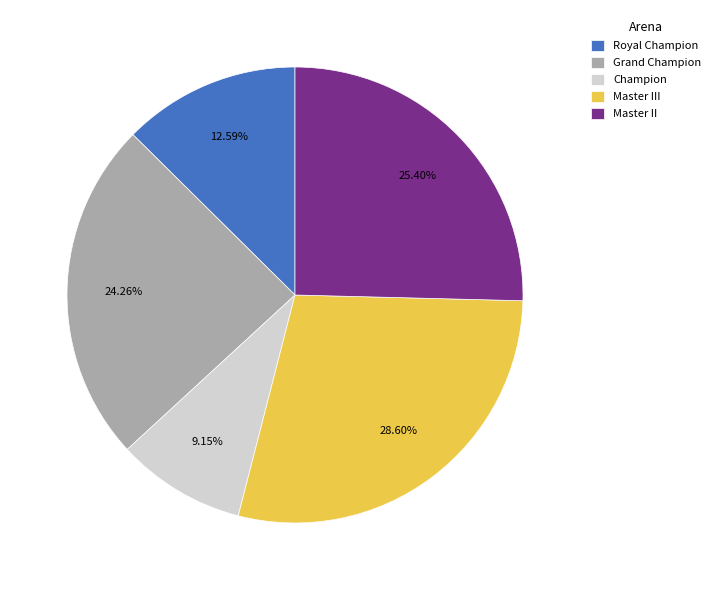

What portion of the pie excludes Master II?

74.6%